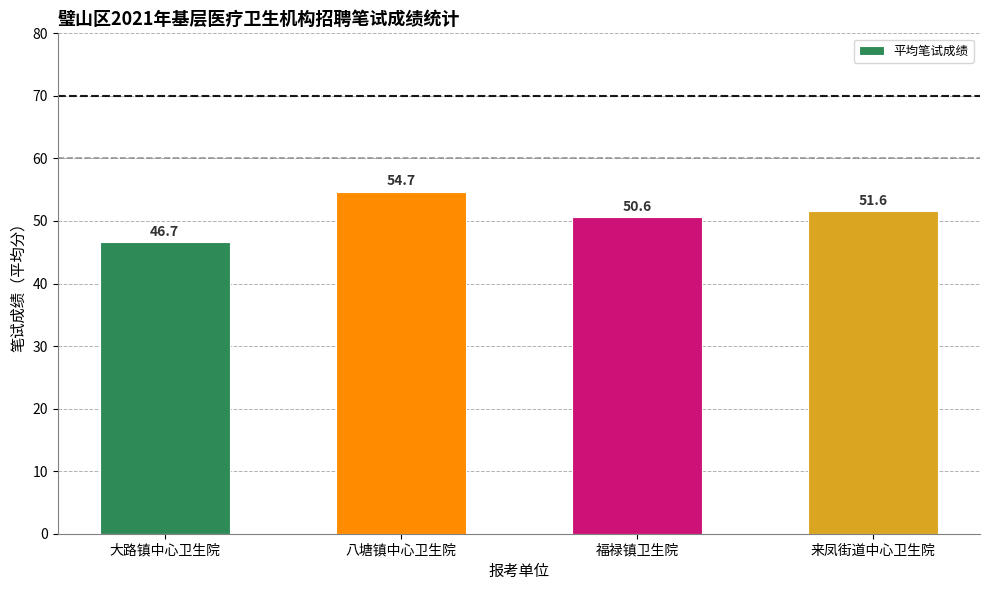

The chart shows a value of 46.7 at 大路镇中心卫生院. True or false?

True